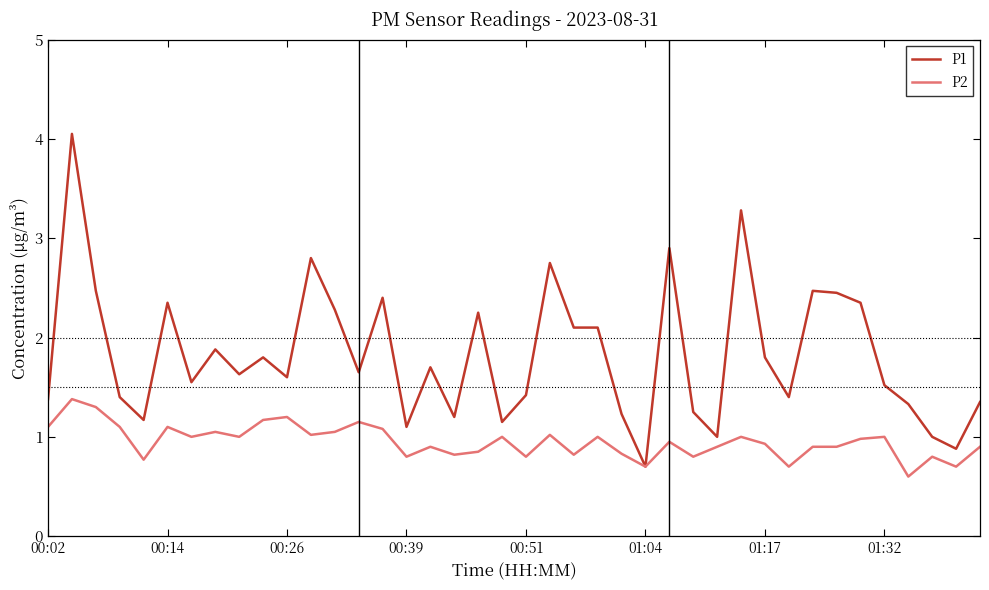

What is the smallest value displayed?

0.6